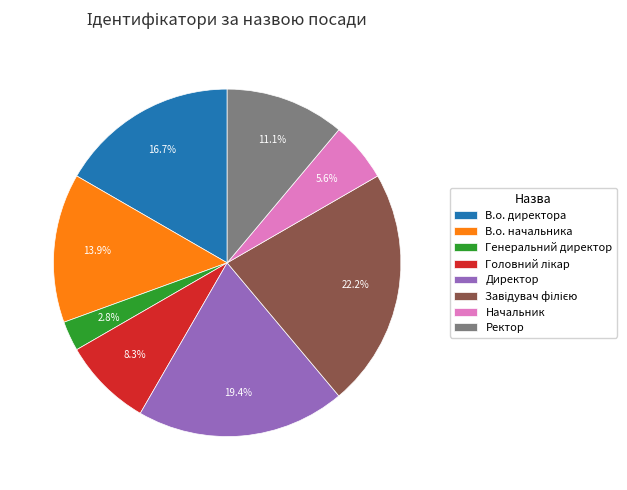

Is В.о. начальника the majority of the pie?

No